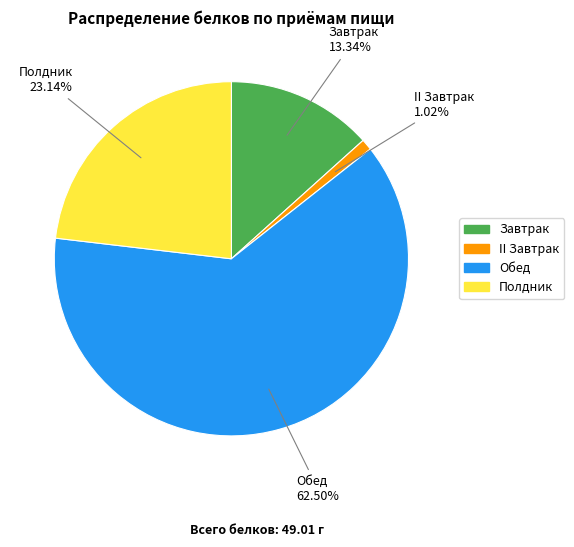

To the nearest percent, what percentage of the pie is Завтрак?

13%